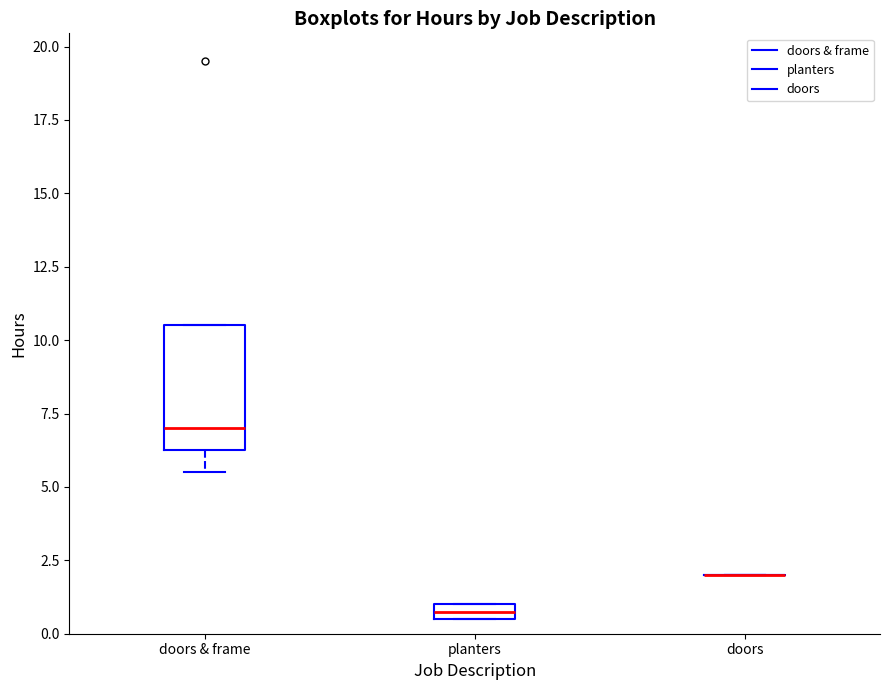

Comparing the boxes themselves (not the whiskers), which one is the tallest?

doors & frame